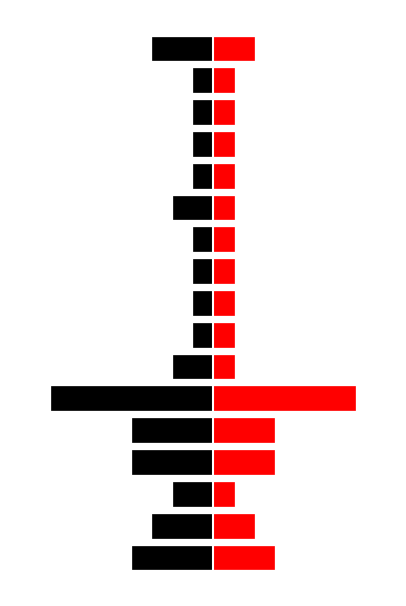

Reading left to right, transcribe all the data shown in this chart.

Black (Left): 0=-4	1=-3	2=-2	3=-4	4=-4	5=-8	6=-2	7=-1	8=-1	9=-1	10=-1	11=-2	12=-1	13=-1	14=-1	15=-1	16=-3
Red (Right): 0=3	1=2	2=1	3=3	4=3	5=7	6=1	7=1	8=1	9=1	10=1	11=1	12=1	13=1	14=1	15=1	16=2